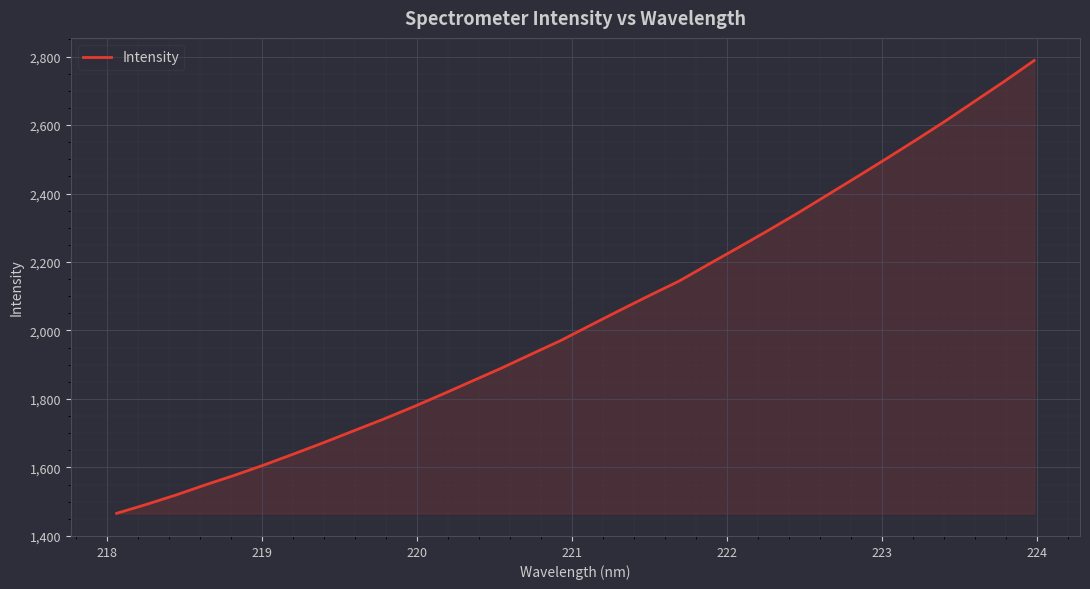

What is the difference between the maximum and minimum values?

1322.7